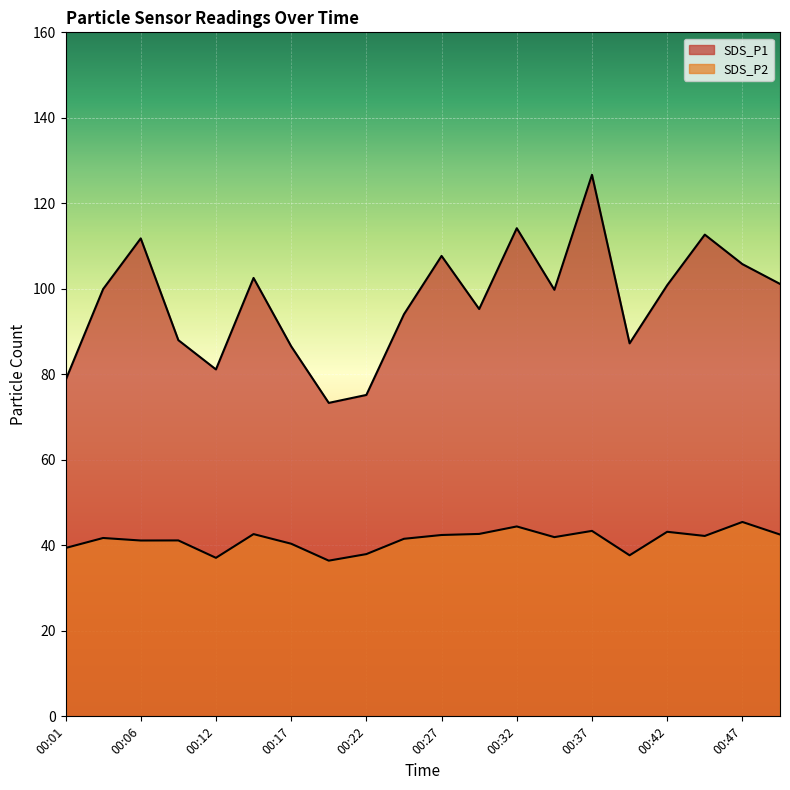

What is the average value of the SDS_P1 series?

97.1